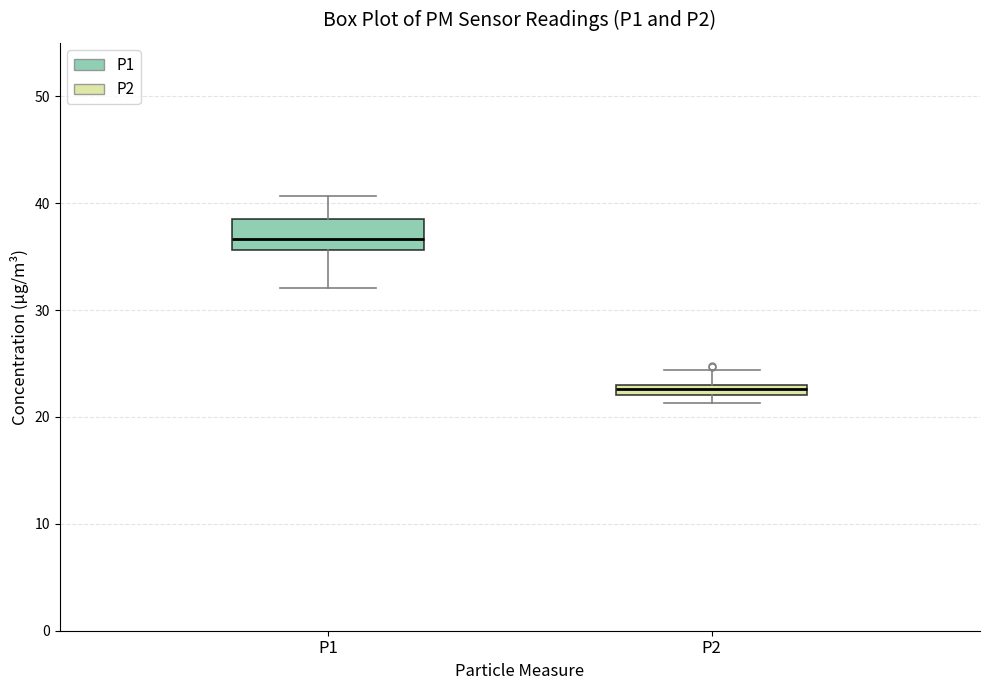

Which box's median line is the highest?

P1